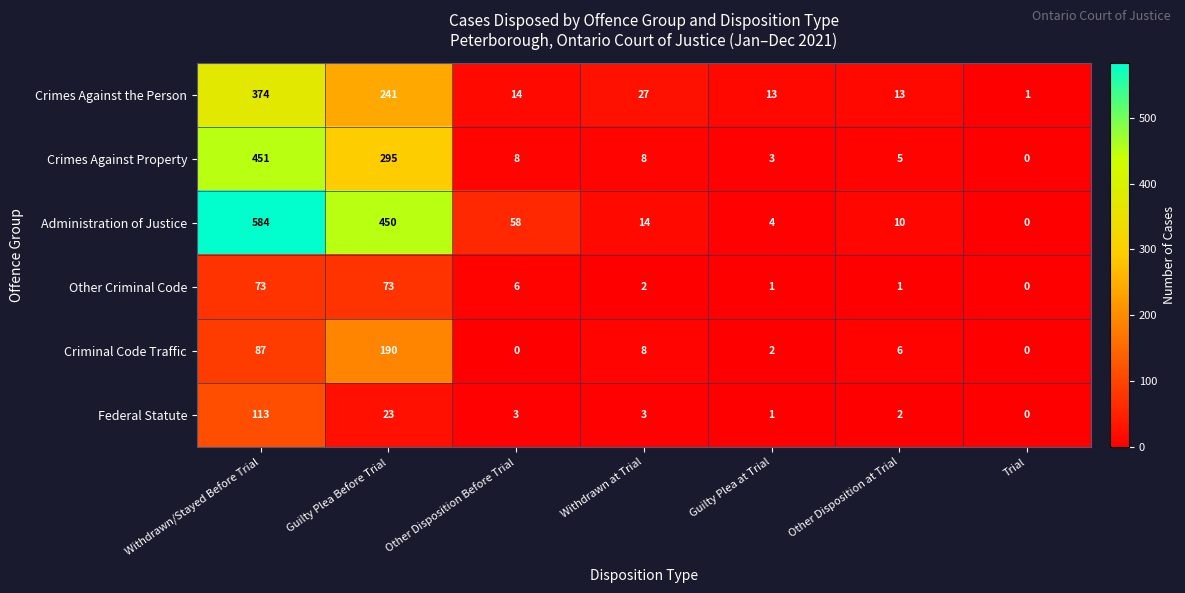

Which category has the lowest value in the Crimes Against Property series?

Trial